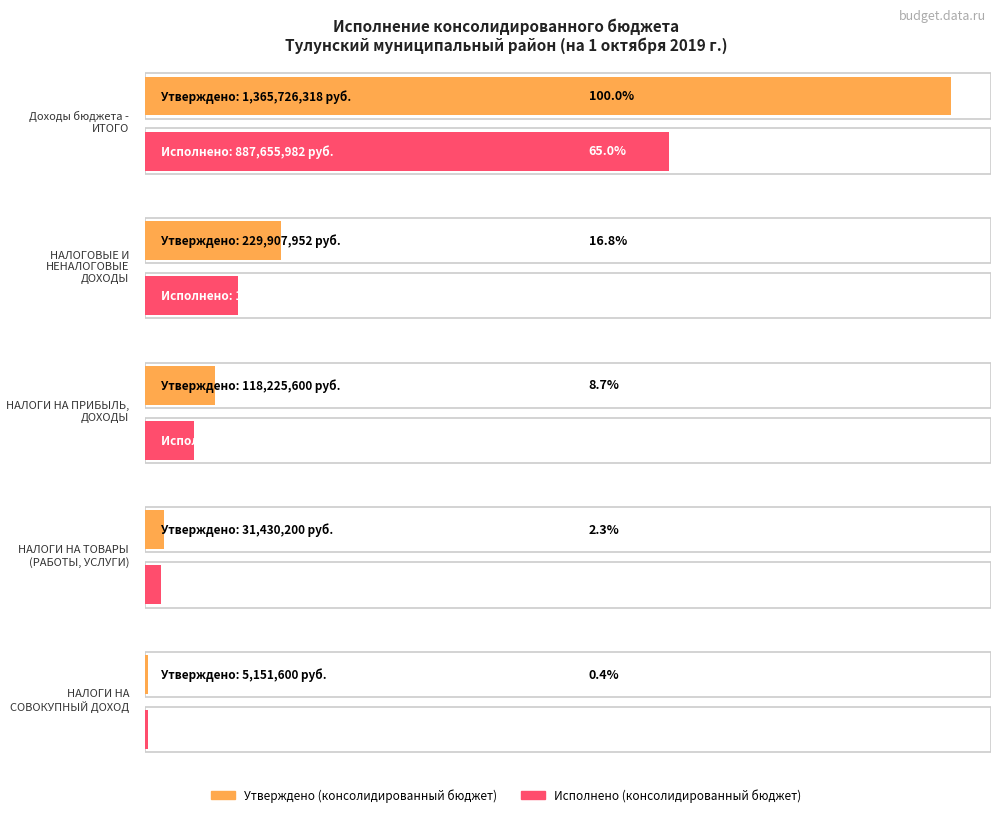

How many data points in Исполнено (консолидированный бюджет) are less than 83404755?

2